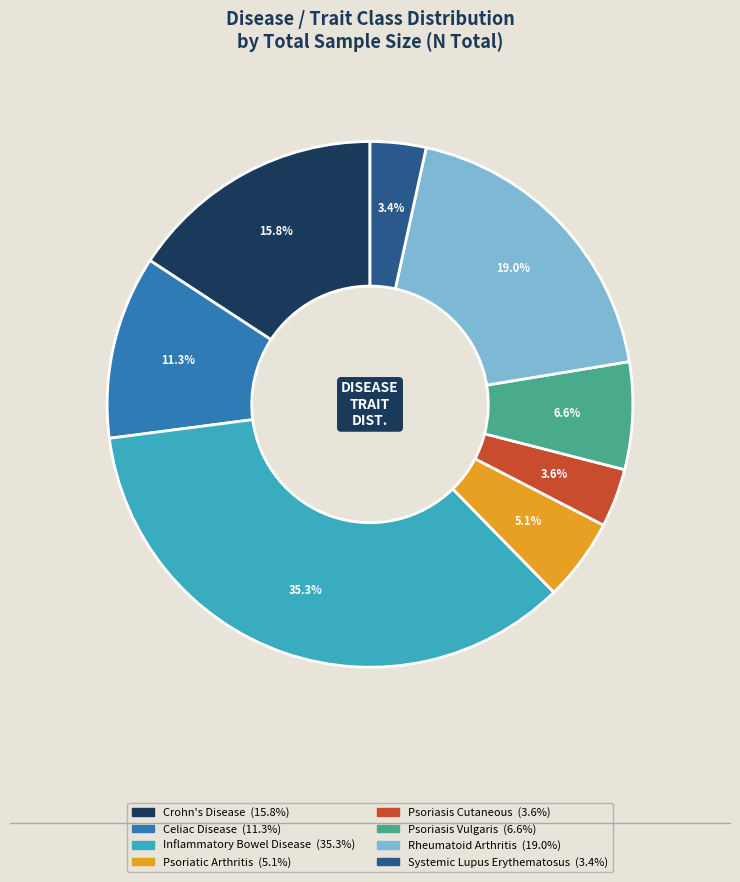

To the nearest percent, what is the difference between the largest and smallest slice percentages?

32%